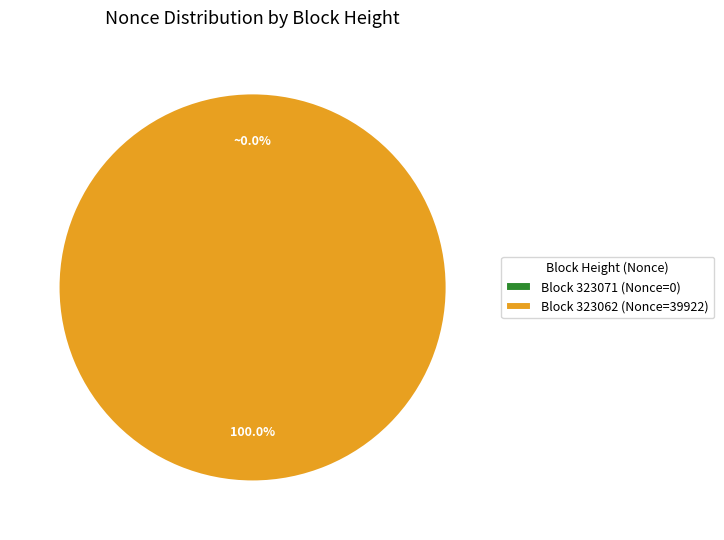

What is the largest slice in the pie chart?

Block 323062 (Nonce=39922)